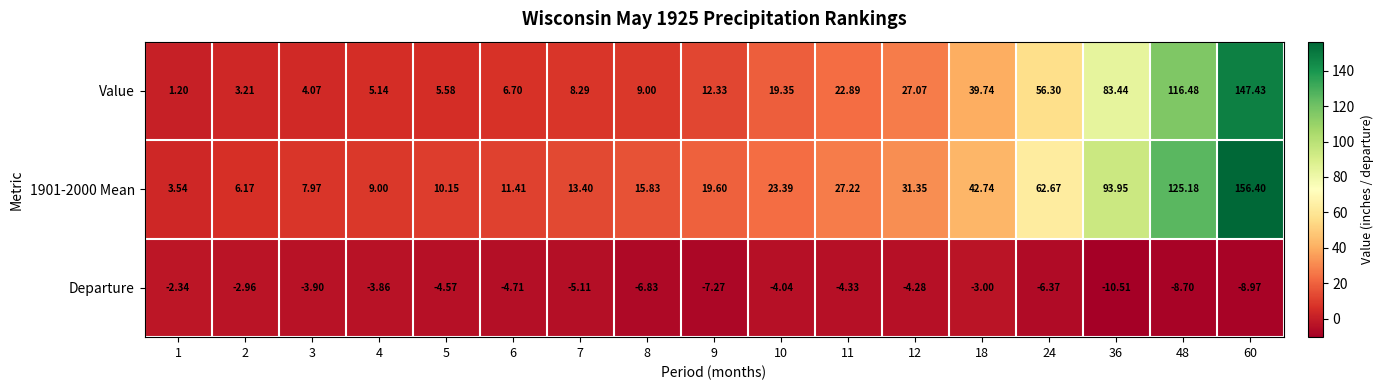

Is the value of Value at 36 greater than the value of Departure at 1?

Yes